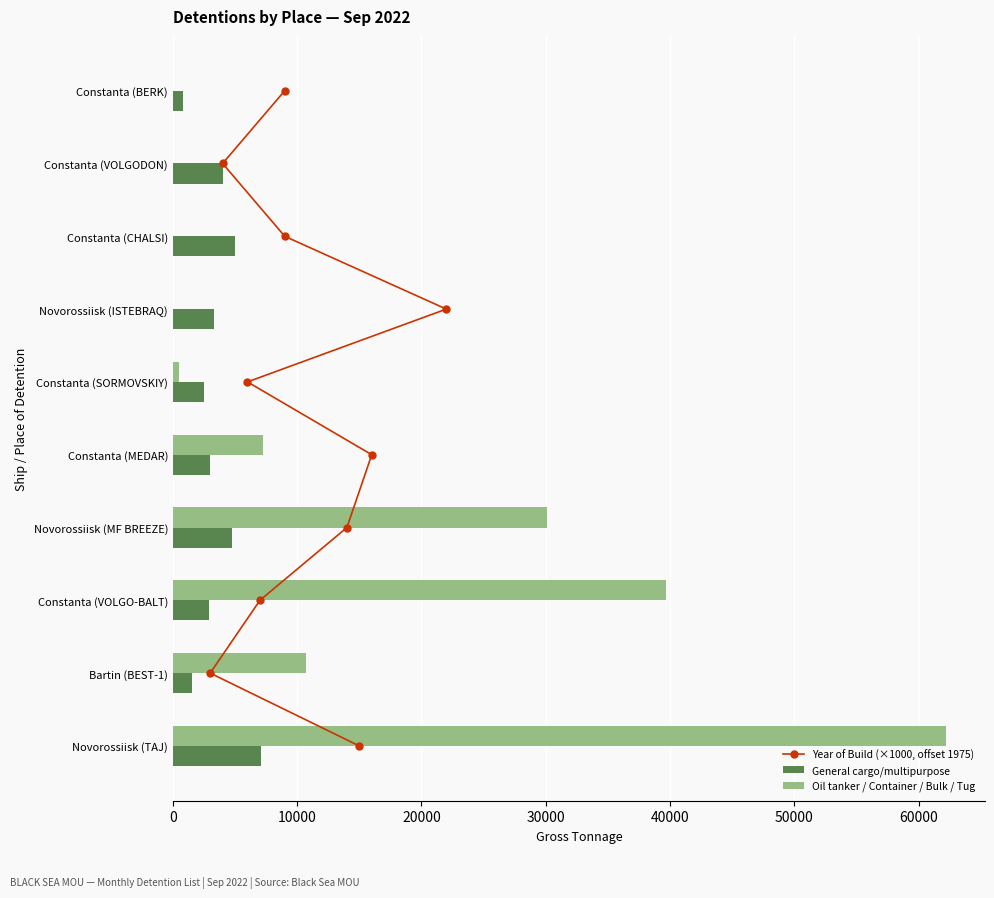

Is it true that General cargo/multipurpose equals 4994 at Constanta (CHALSI)?

True